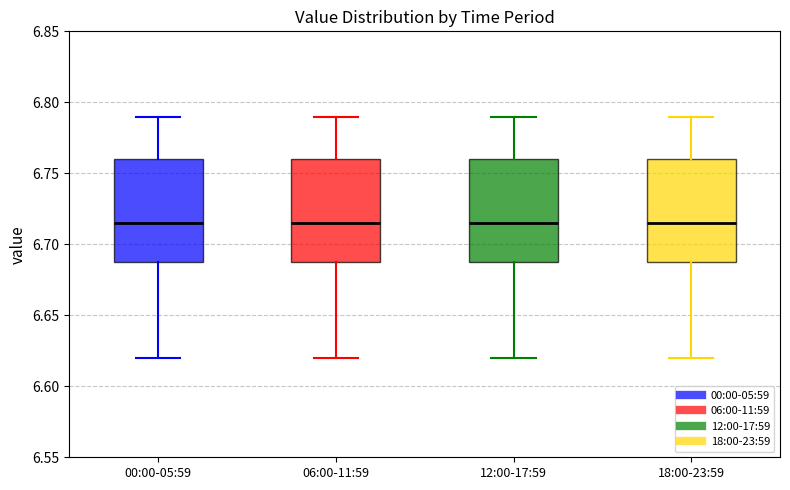

Reading left to right, read every box against the y-axis: the position of its median line, the range the box covers, and the ends of its whiskers. The values are not printed on the chart, so give them approximately, as read against the axis.

00:00-05:59: median 6.715, box 6.690 to 6.760, whiskers 6.620 to 6.790
06:00-11:59: median 6.715, box 6.690 to 6.760, whiskers 6.620 to 6.790
12:00-17:59: median 6.715, box 6.690 to 6.760, whiskers 6.620 to 6.790
18:00-23:59: median 6.715, box 6.690 to 6.760, whiskers 6.620 to 6.790